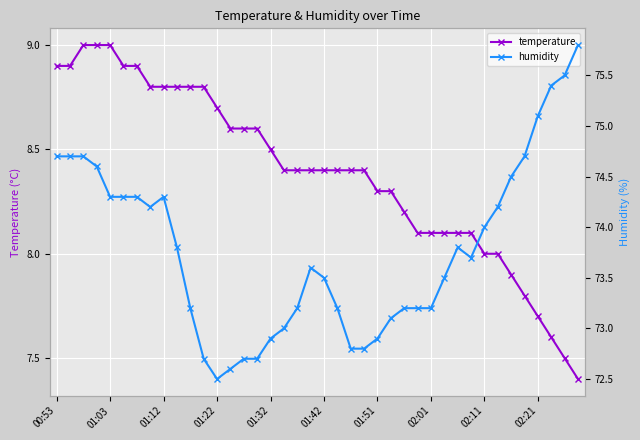

How many values in the temperature series are below 8?

6